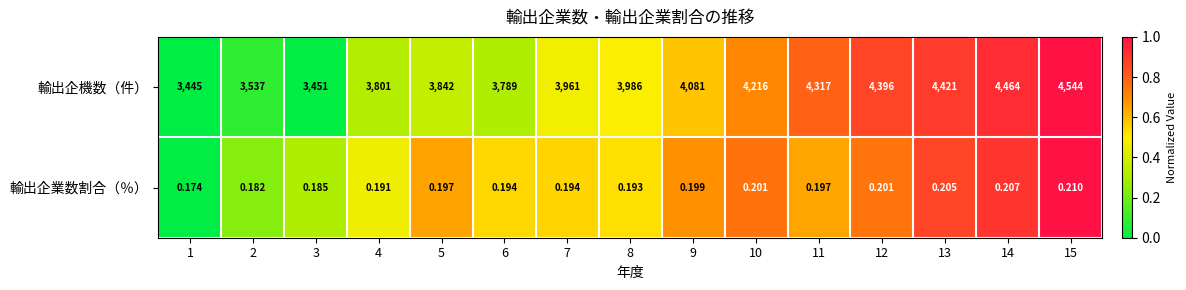

List the series in order of their peak value, lowest first.

輸出企業数割合（％）, 輸出企機数（件）